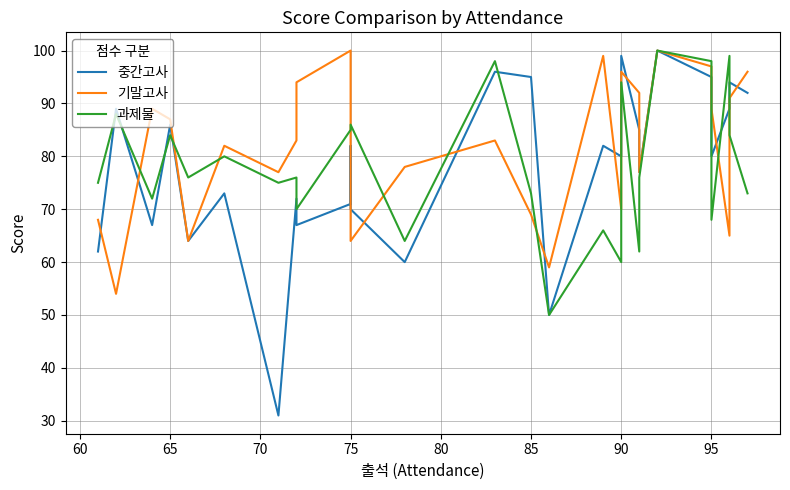

Does the chart have visible grid lines?

Yes